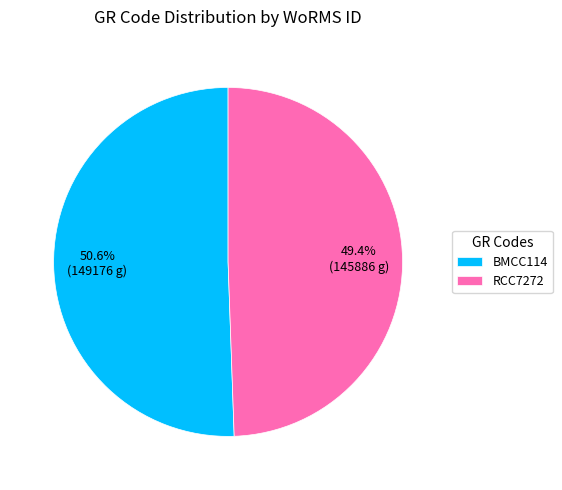

True or false: RCC7272 accounts for 55% of the total.

False